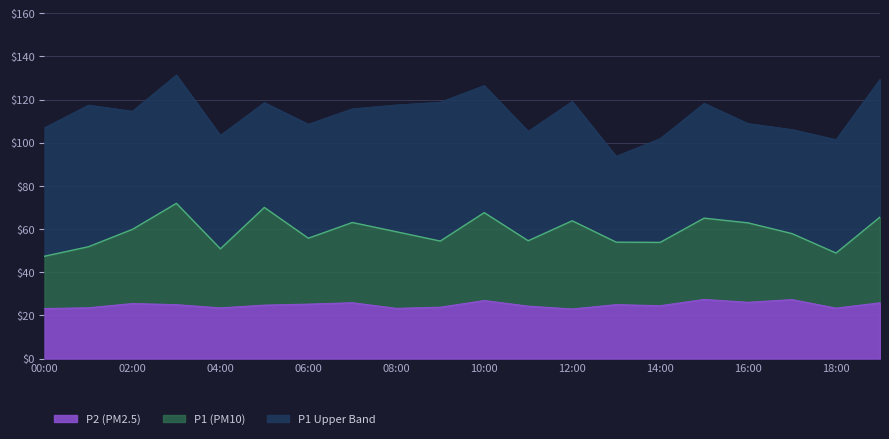

Is the value of P1_lower at 17:00 greater than the value of P2 at 03:00?

Yes